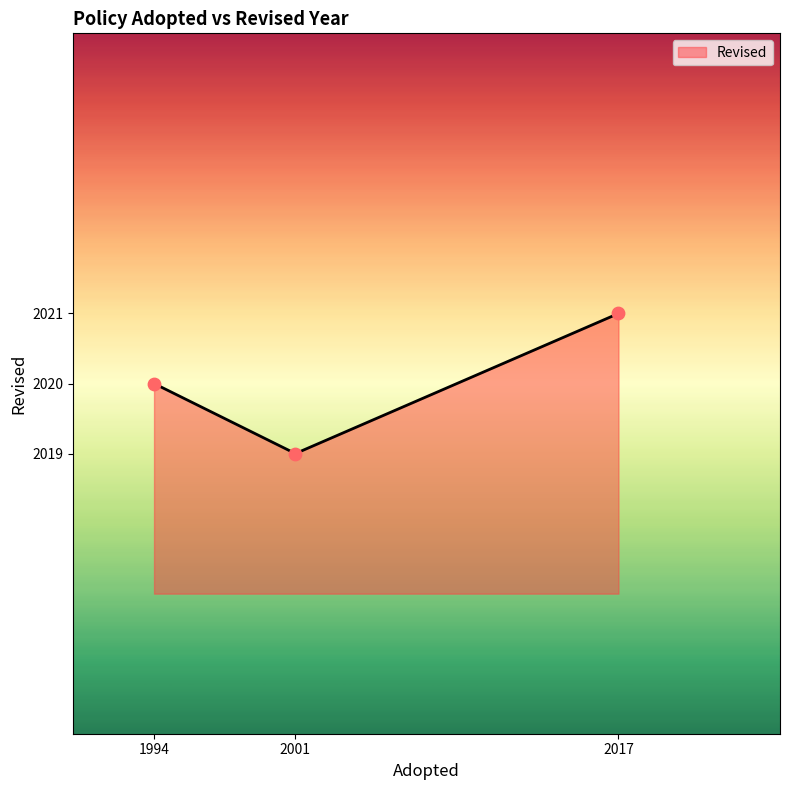

Approximately how many times larger is the value at 2017 compared to 2001?

1.0